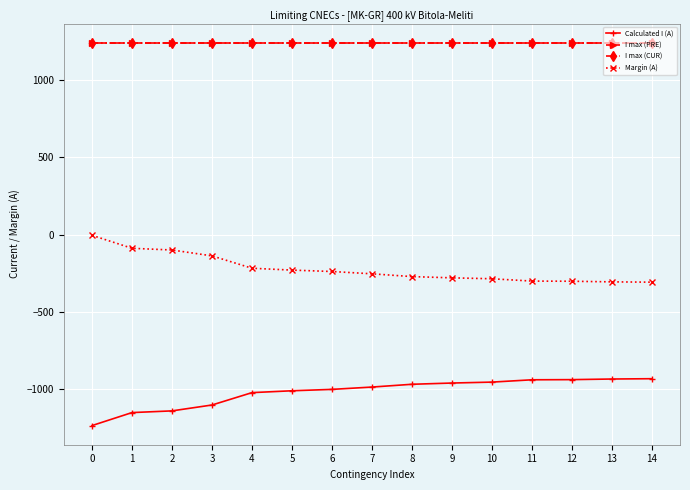

True or false: Calculated I (A) and I max (CUR) cross at least once.

False